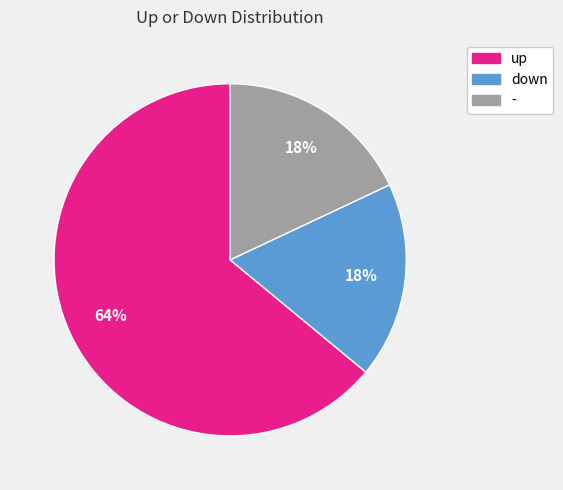

Combined, do - and up account for over 50%?

Yes